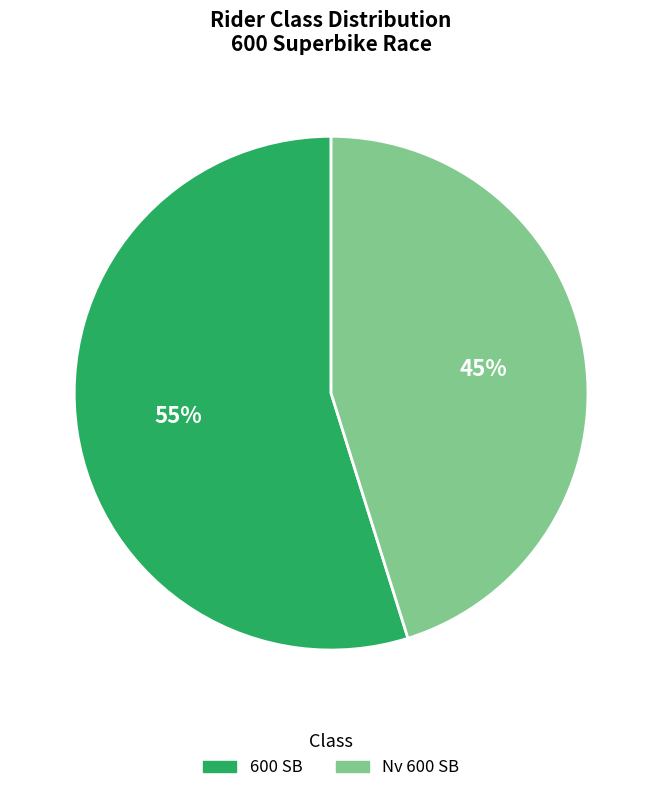

True or false: 600 SB accounts for 61% of the total.

False